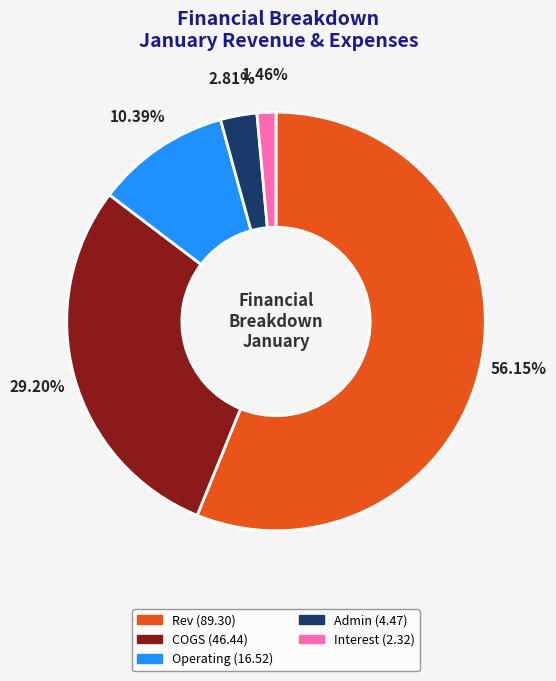

Is it true that Operating is 10% of the pie?

True